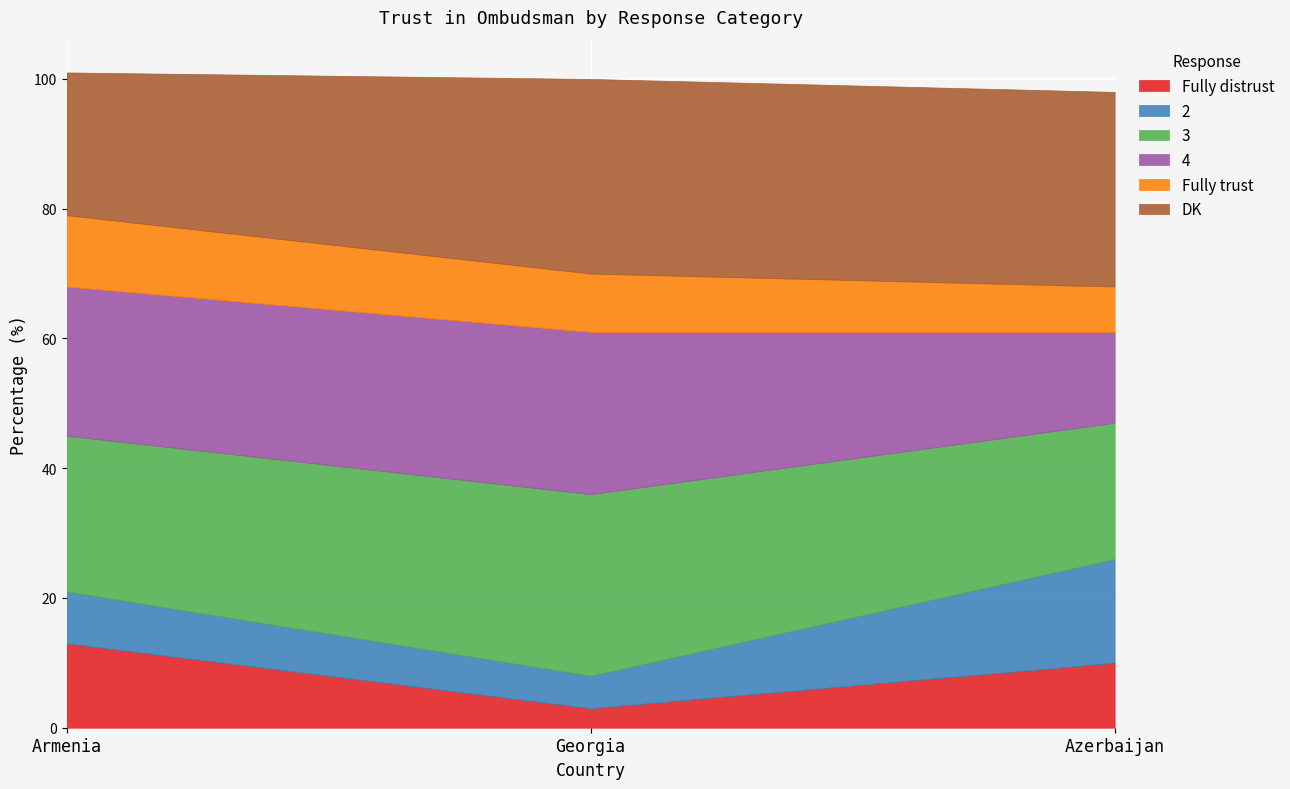

How many data points in 2 are less than 8?

1